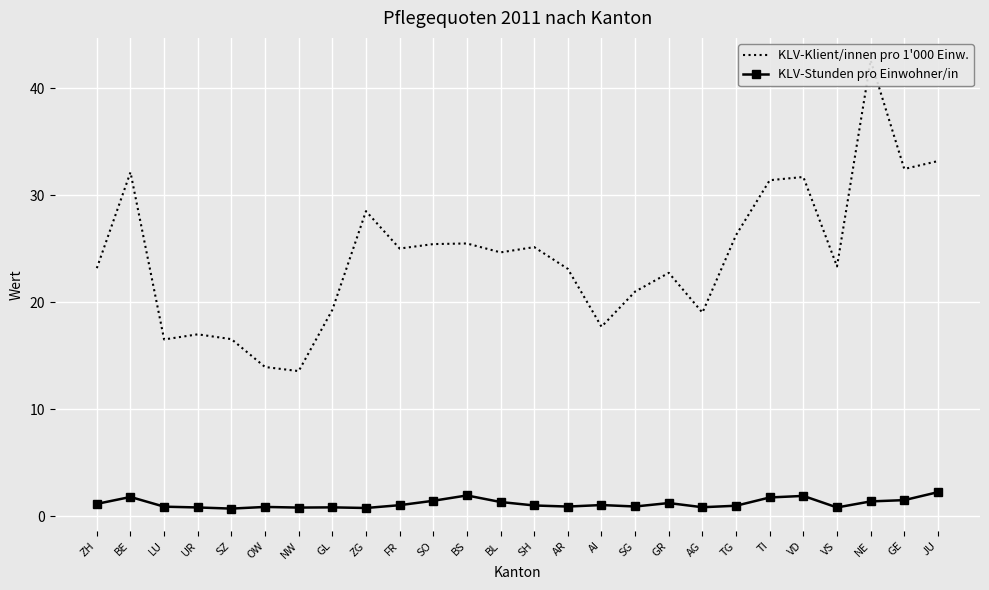

What is the difference between the second highest and second lowest values in the KLV-Klient/innen pro 1'000 Einw. series?

19.2